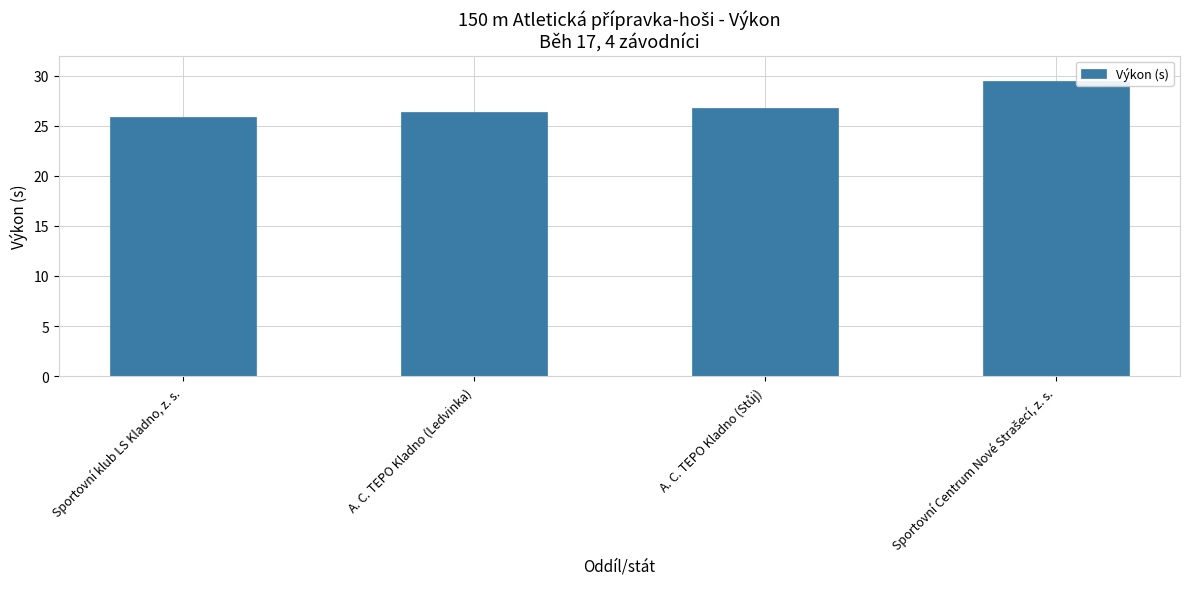

The chart shows a value of 26.3 at A. C. TEPO Kladno (Ledvinka). True or false?

True